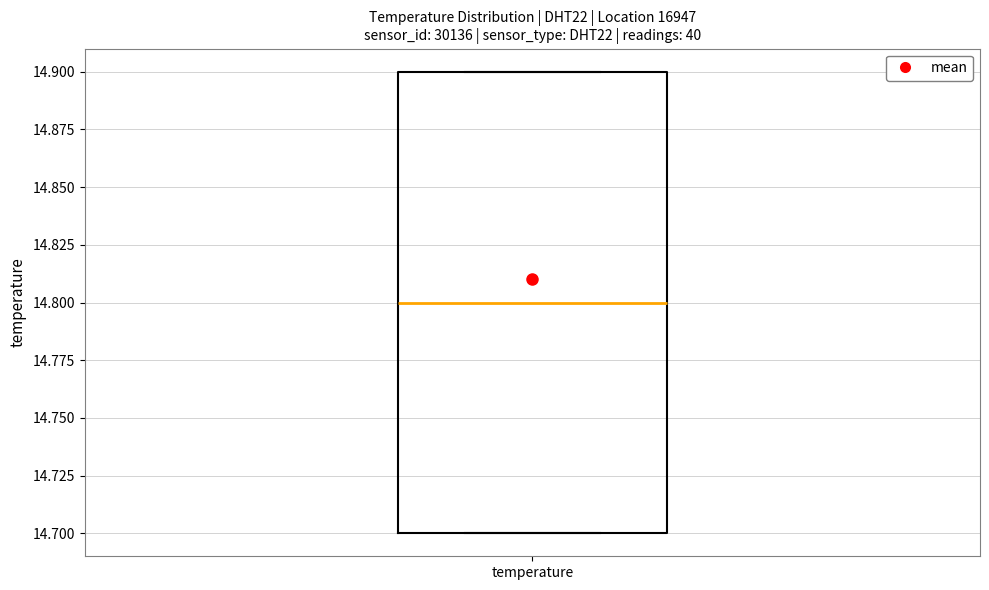

Transcribe this box plot: give where the median line is, the range the box spans, and where the two whiskers end, as read against the y-axis. The values are not printed on the chart, so give them approximately, as read against the axis.

median 14.8, box 14.7 to 14.9, whiskers 14.7 to 14.9